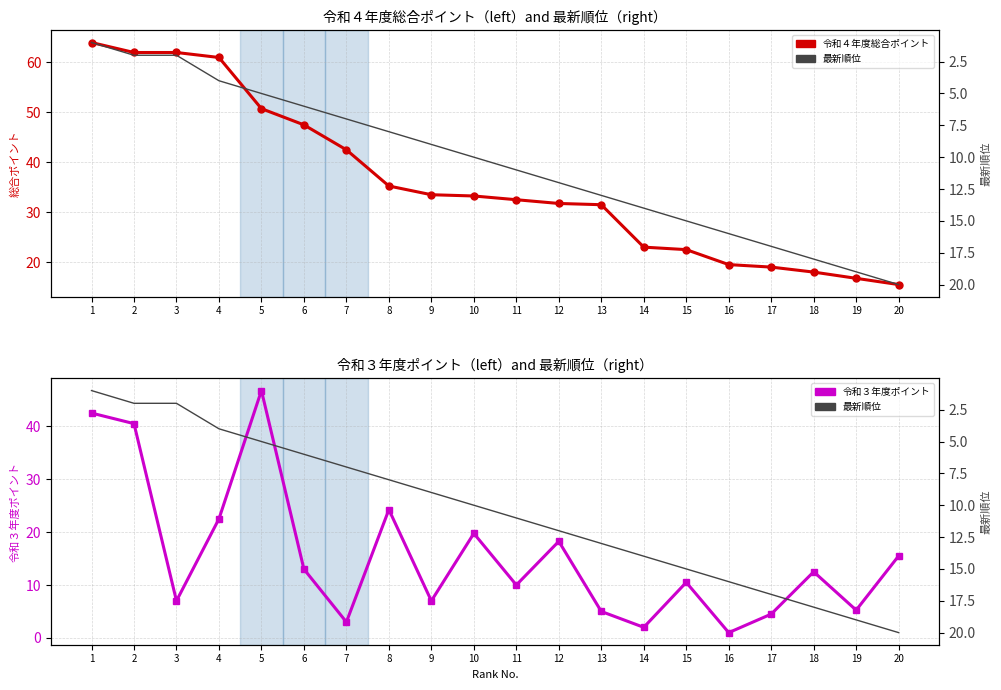

At which label does 最新順位 reach its peak?

20